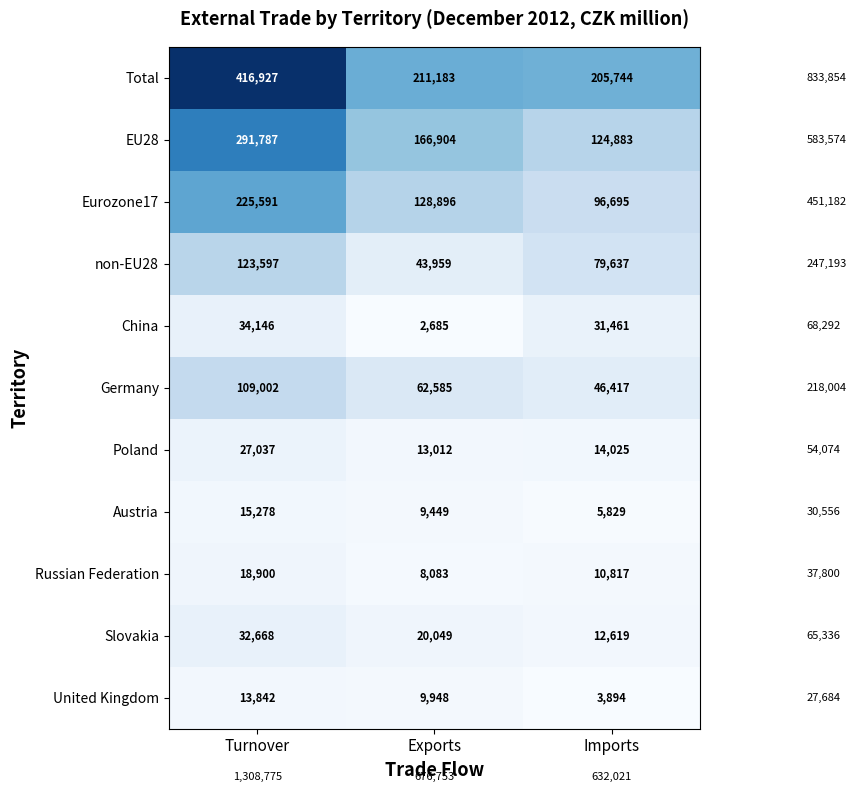

Count the Germany values in the range 46417 to 109002.

3